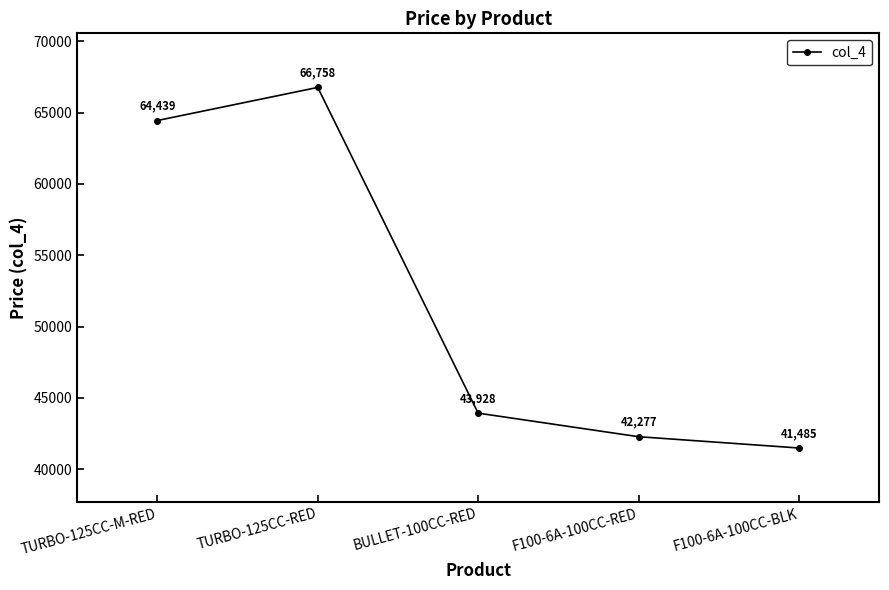

What is the average value?

51777.4